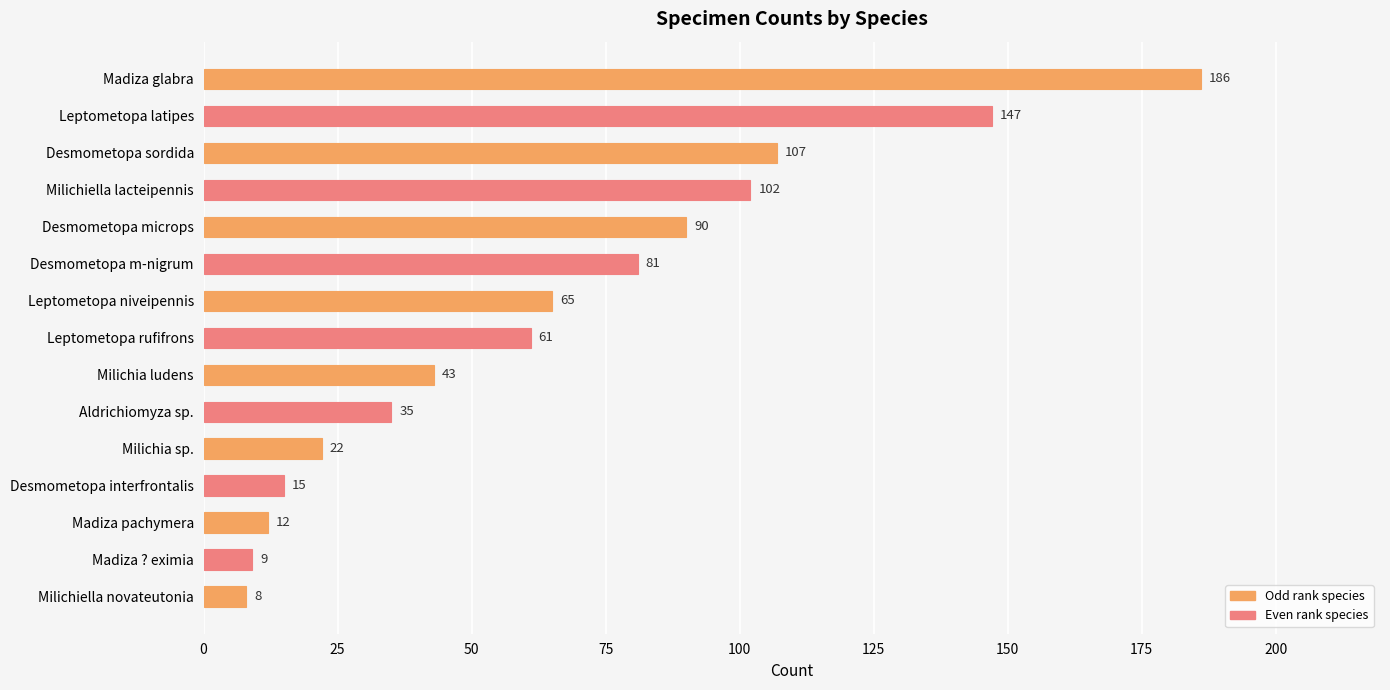

What is the value of the 2nd bar from the top?

147